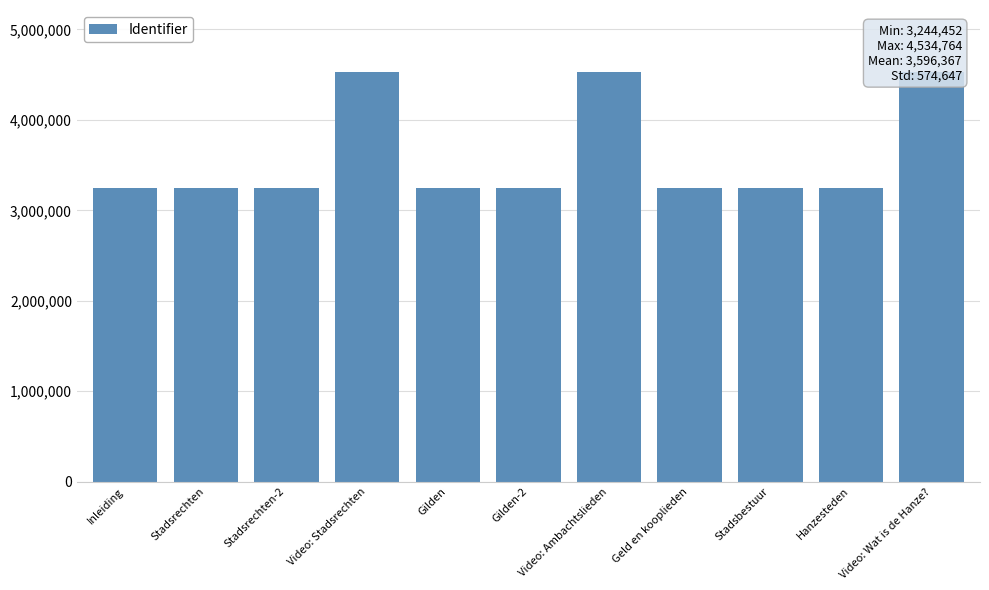

What is the average value?

3596367